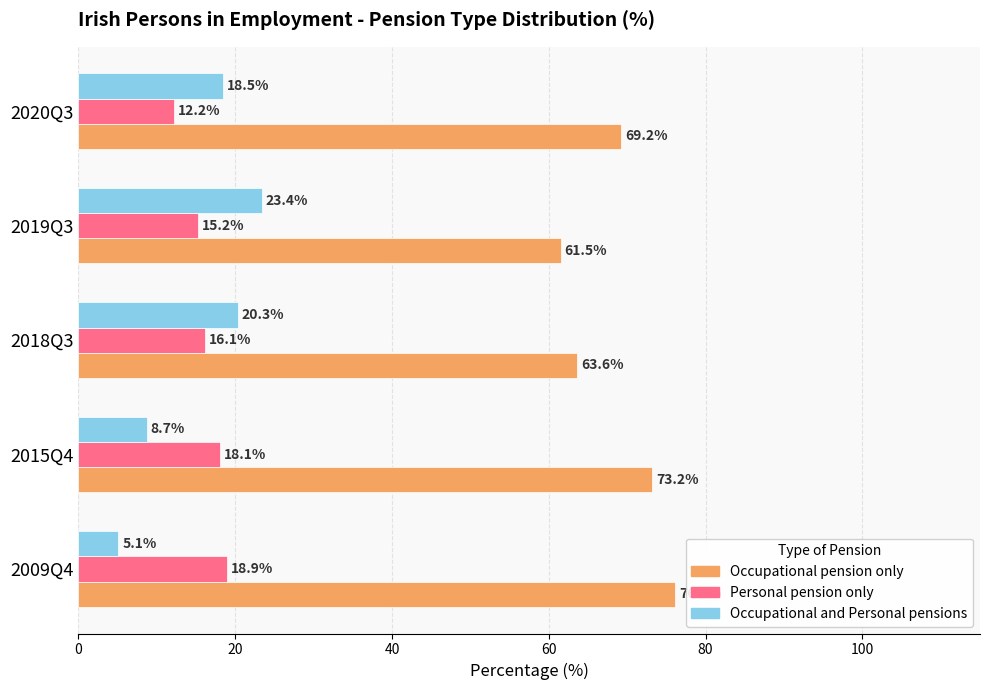

Which series has the largest total across all categories?

Occupational pension only